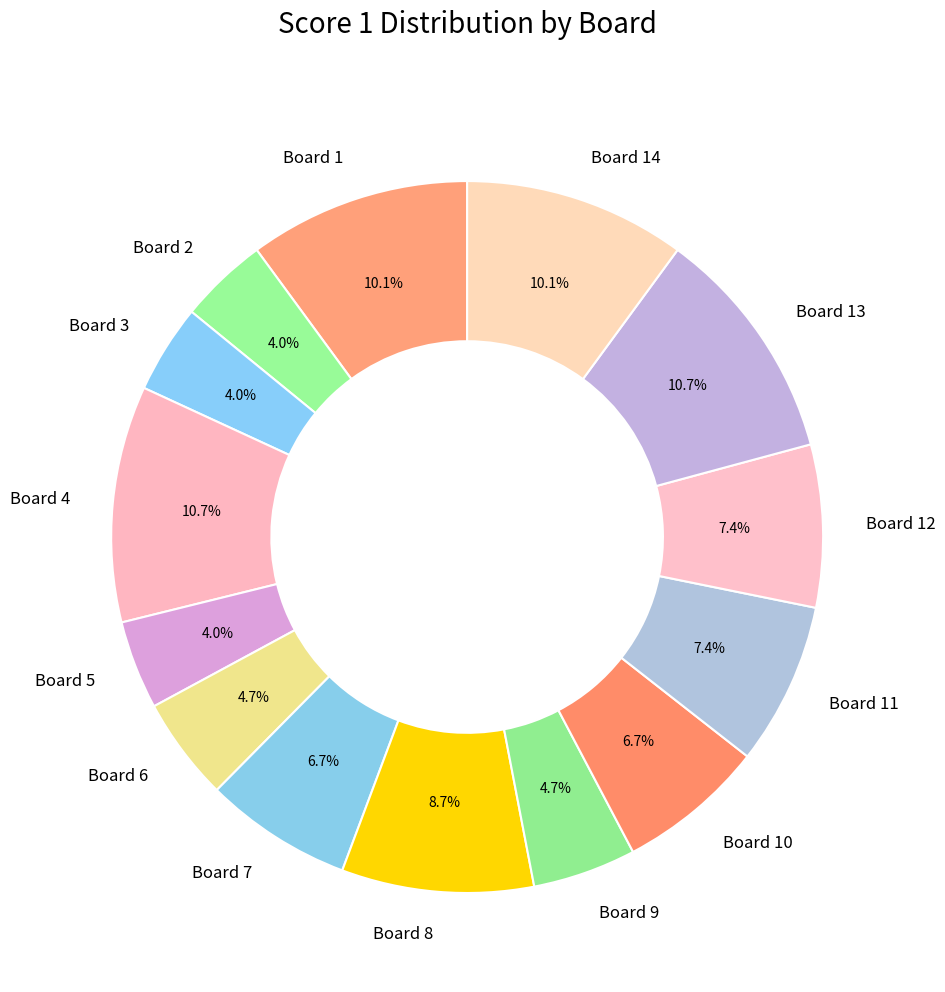

What percentage is NOT represented by Board 1?

89.9%